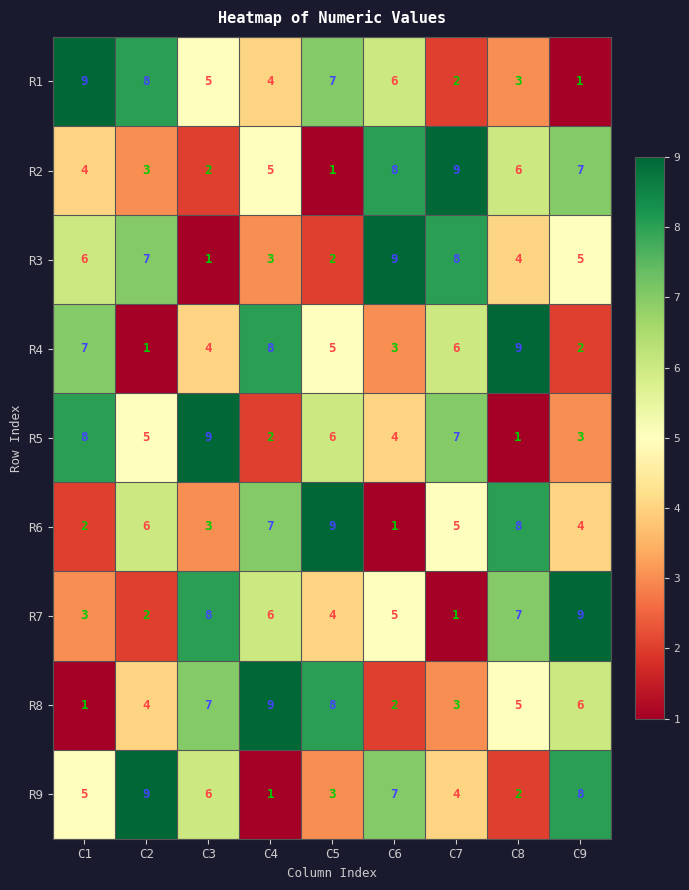

What is the difference between the highest and lowest values at C7?

8